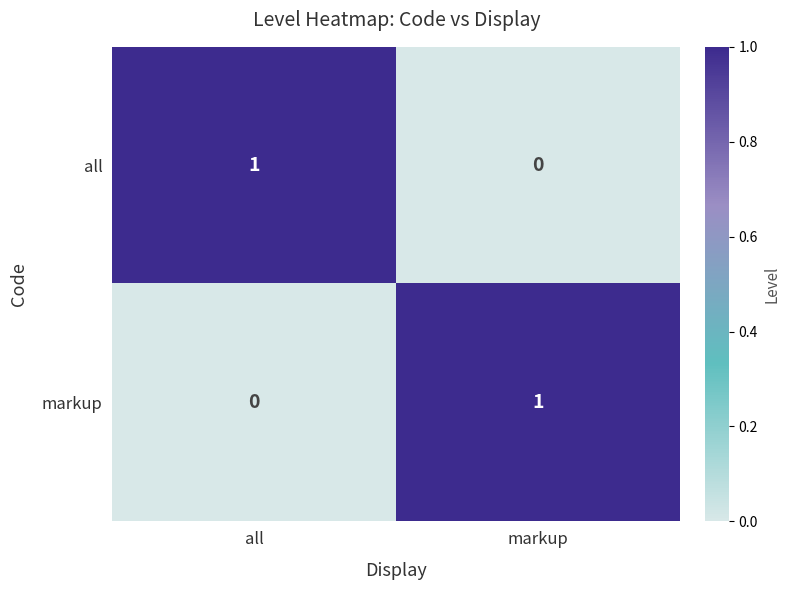

Rank the categories by markup value from highest to lowest.

markup, all